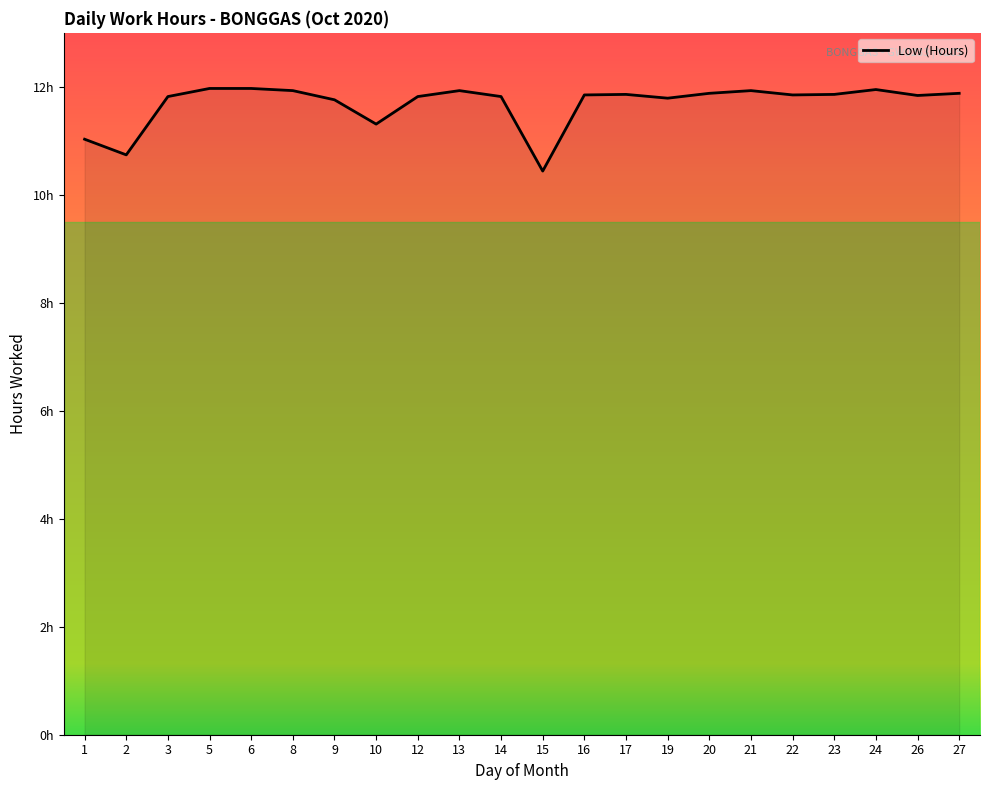

Is this an area chart (filled region under the line)?

Yes